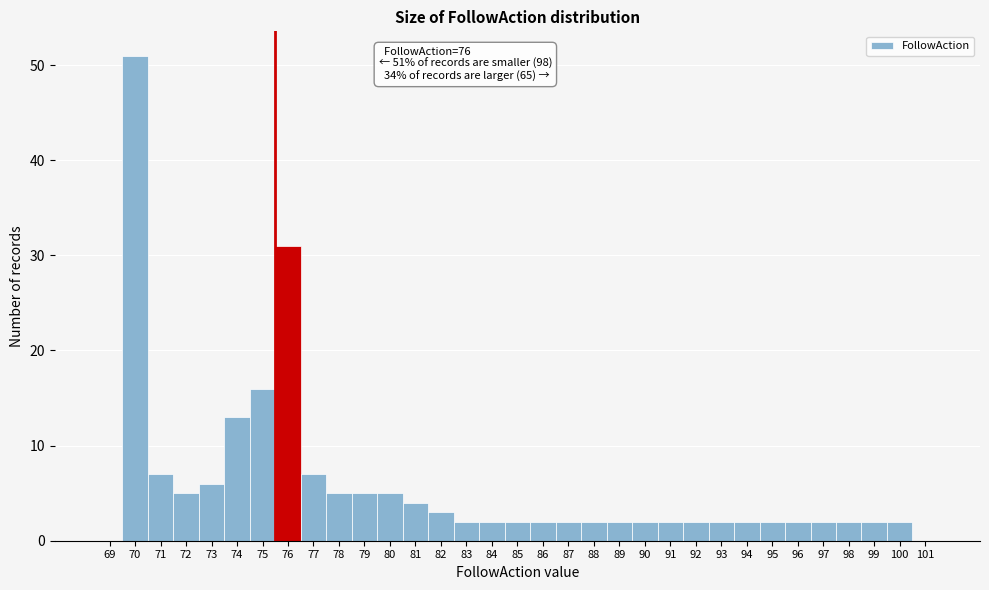

Where is the data nearest to the value 25?

76